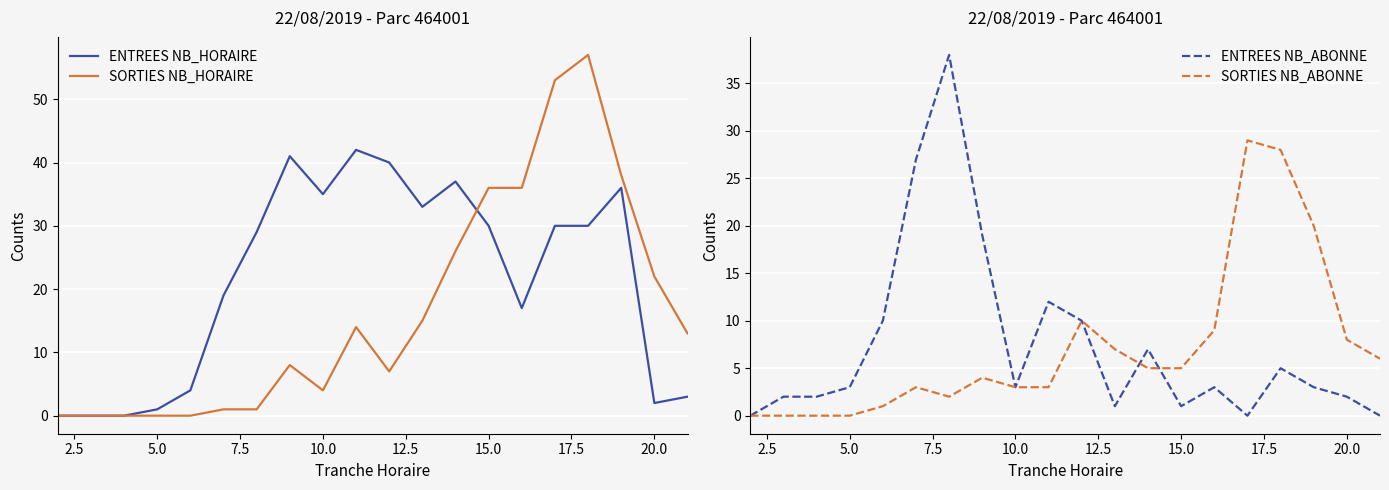

In ENTREES NB_HORAIRE, how many points are higher than both neighbors (excluding endpoints)?

4